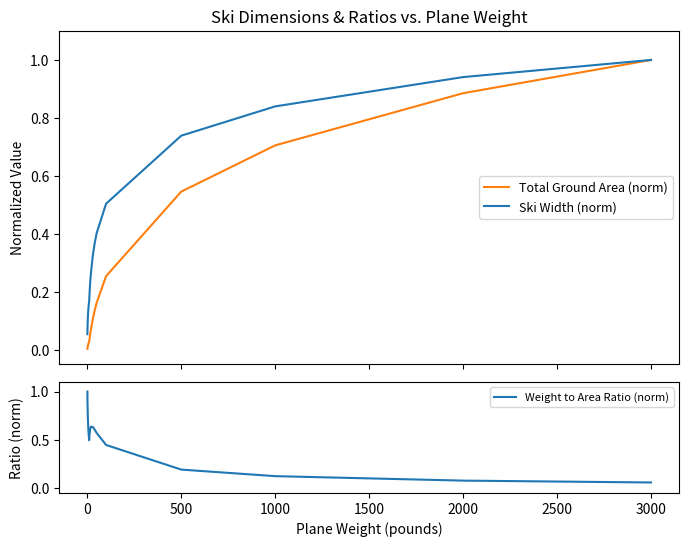

How many series are shown in this chart?

3